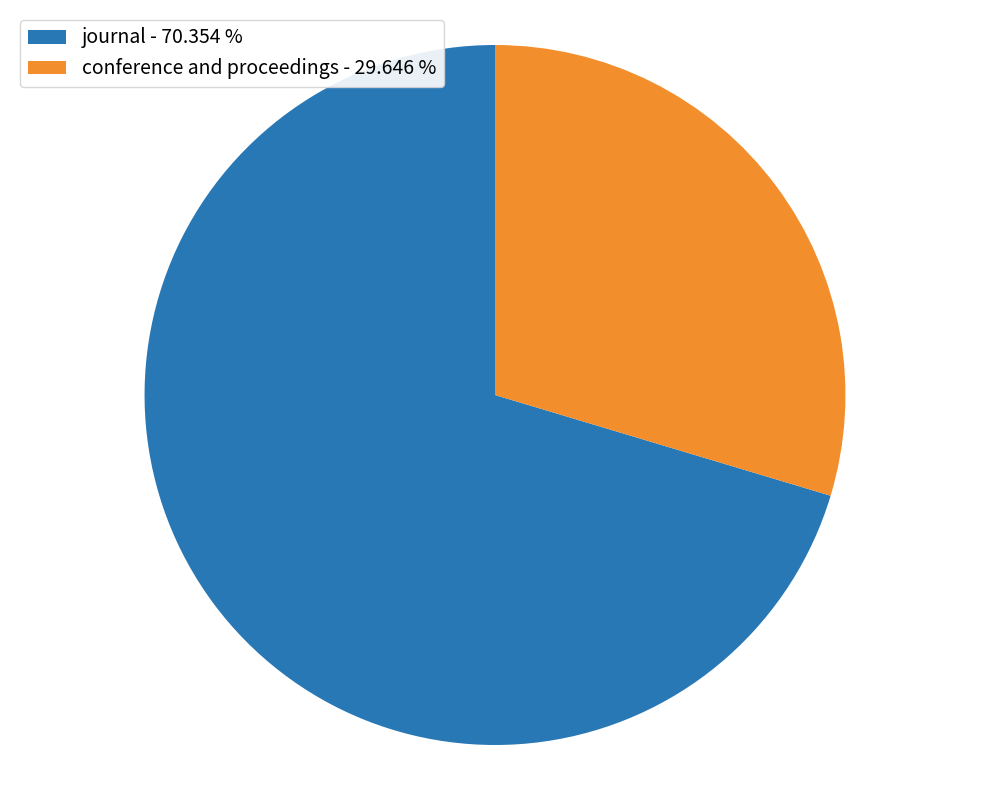

What is the majority slice?

journal